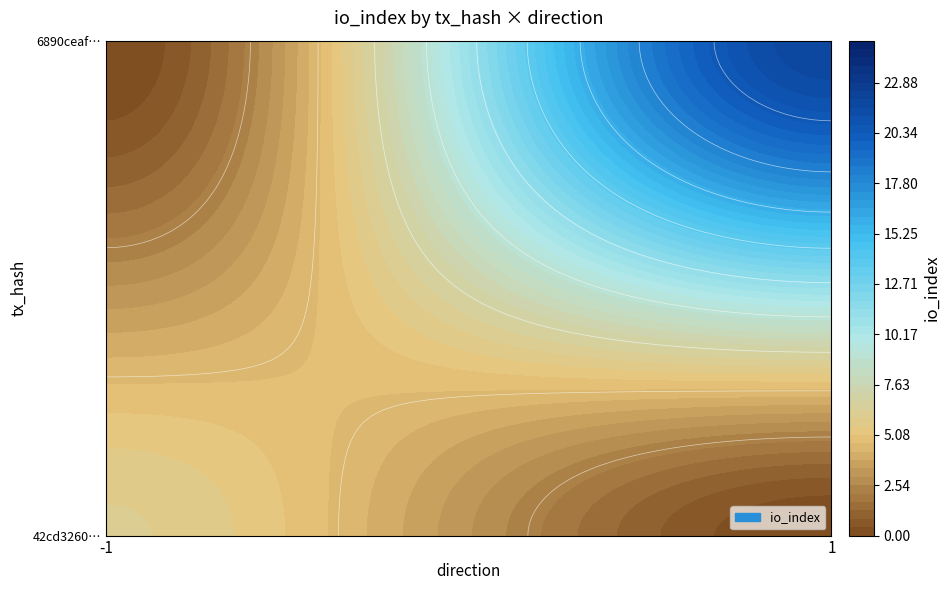

What is the difference between the maximum and minimum values in the 6890ceaf3a71310b642664eb25acb8cc49c2340 series?

21